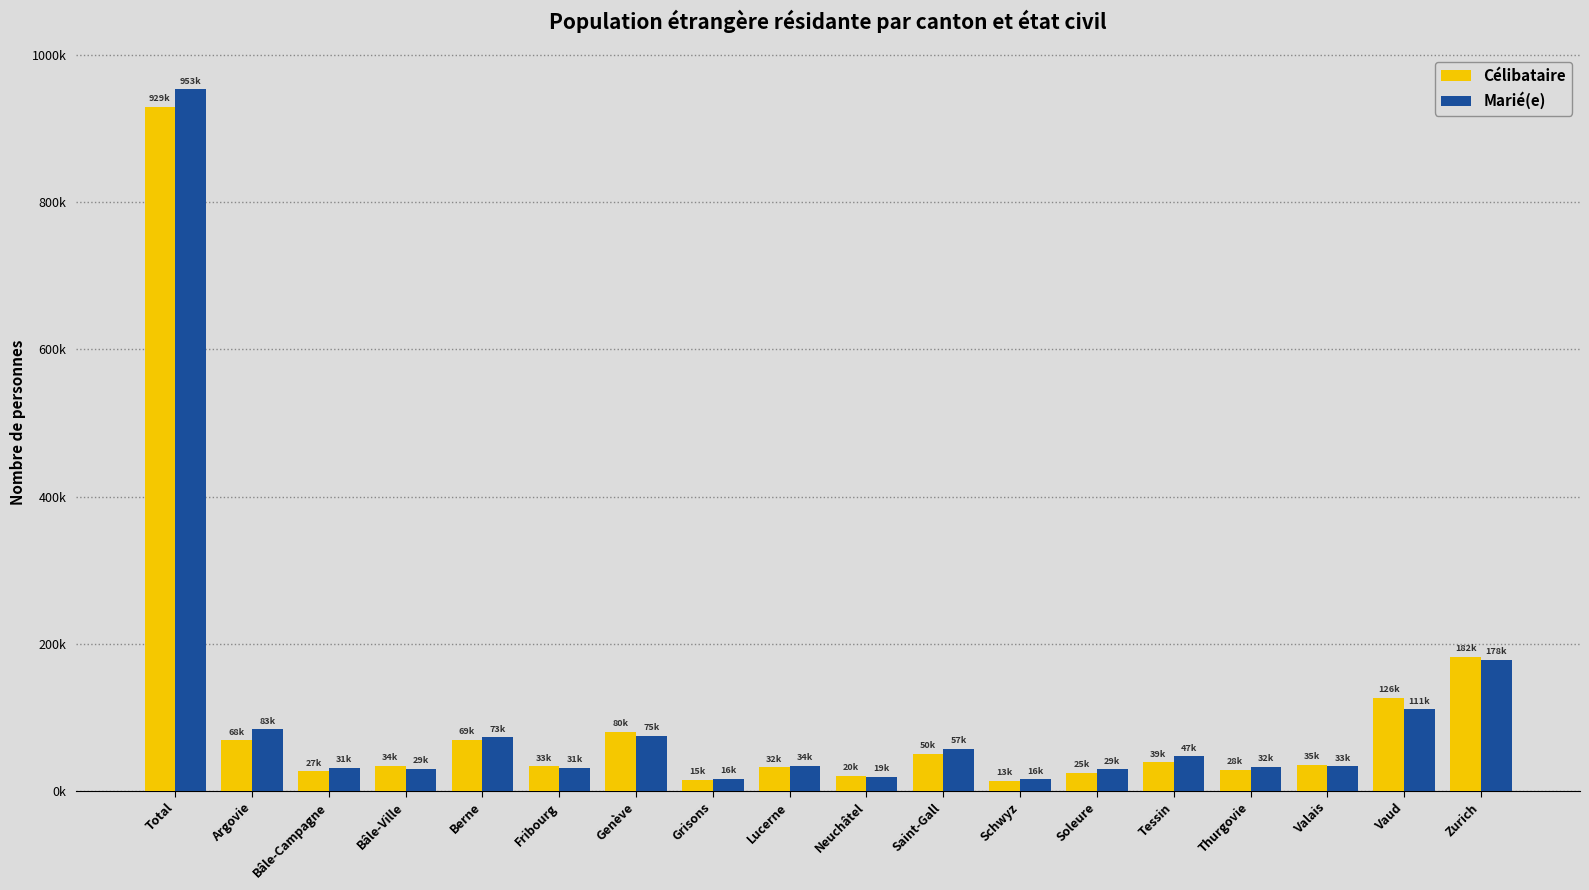

The Célibataire series shows 69441 at Berne. True or false?

True